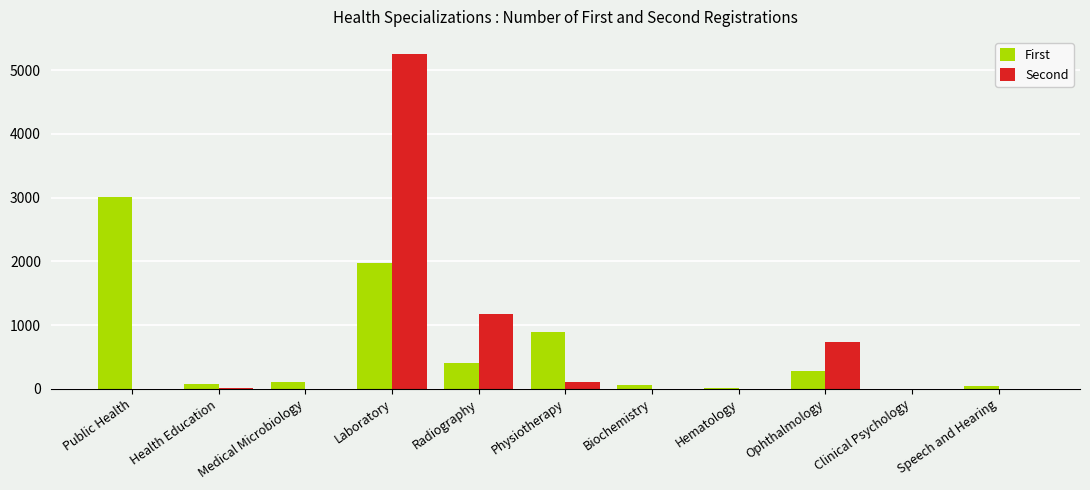

Where is Second nearest to the value 2629?

Radiography